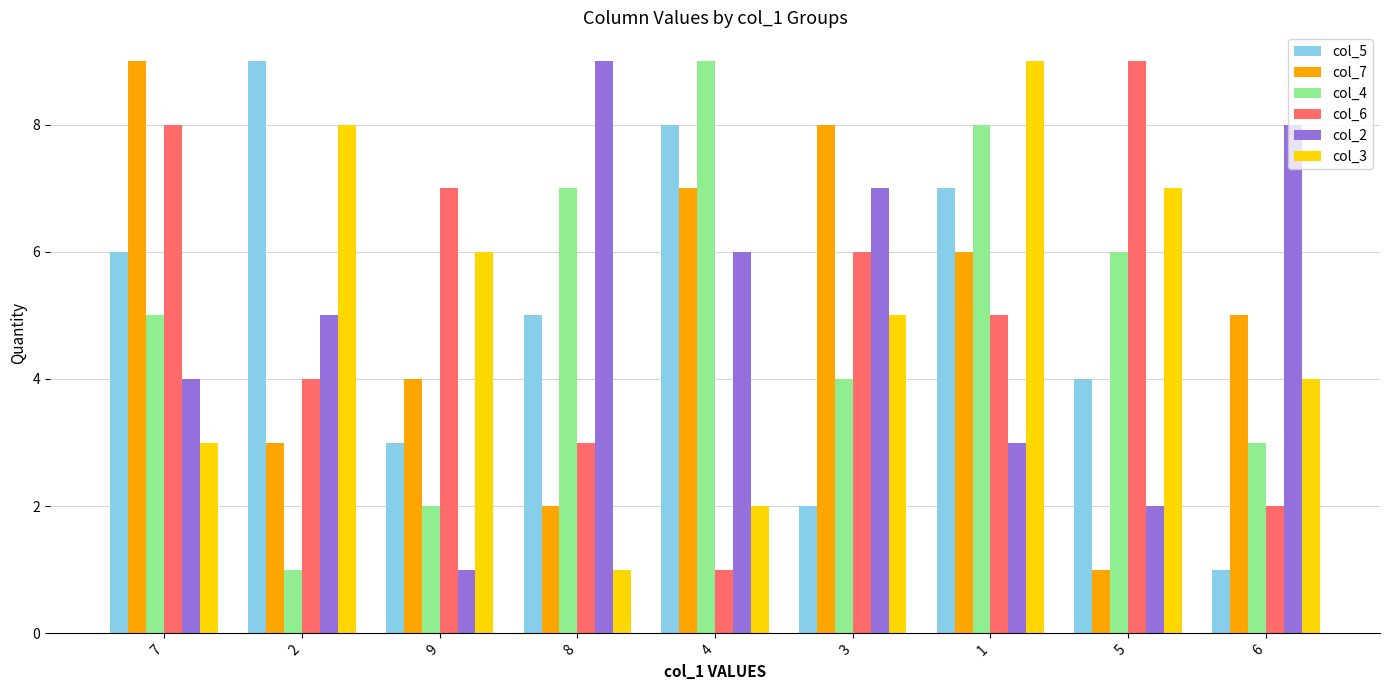

How many bars are there in each group?

6